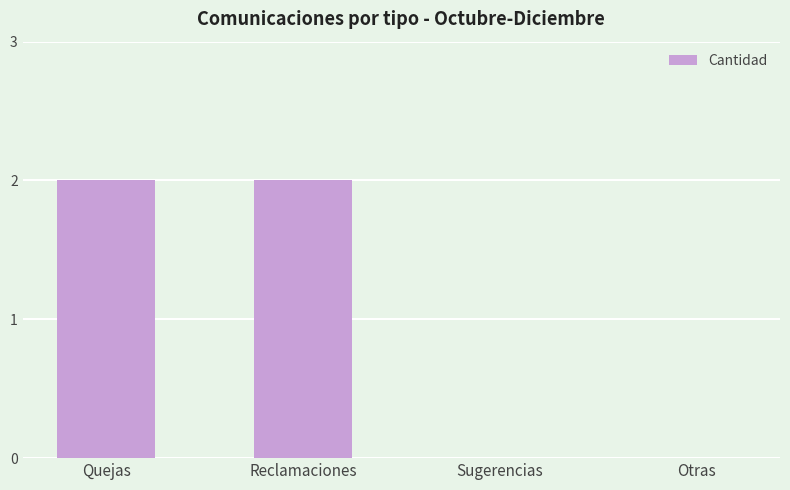

Which has a higher value, Sugerencias or Reclamaciones?

Reclamaciones